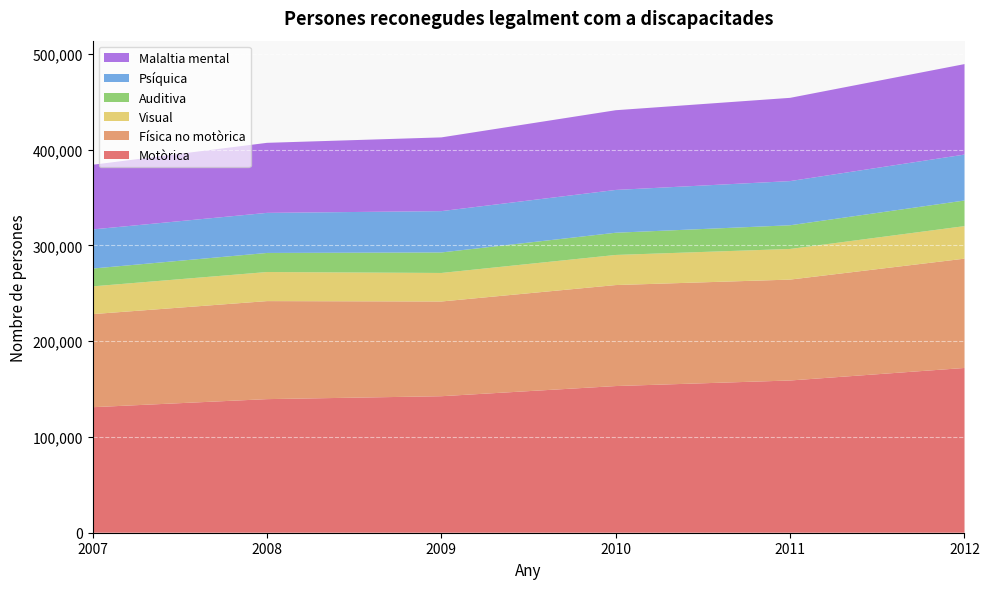

What is the difference between the second highest and minimum values in the Motòrica series?

27895